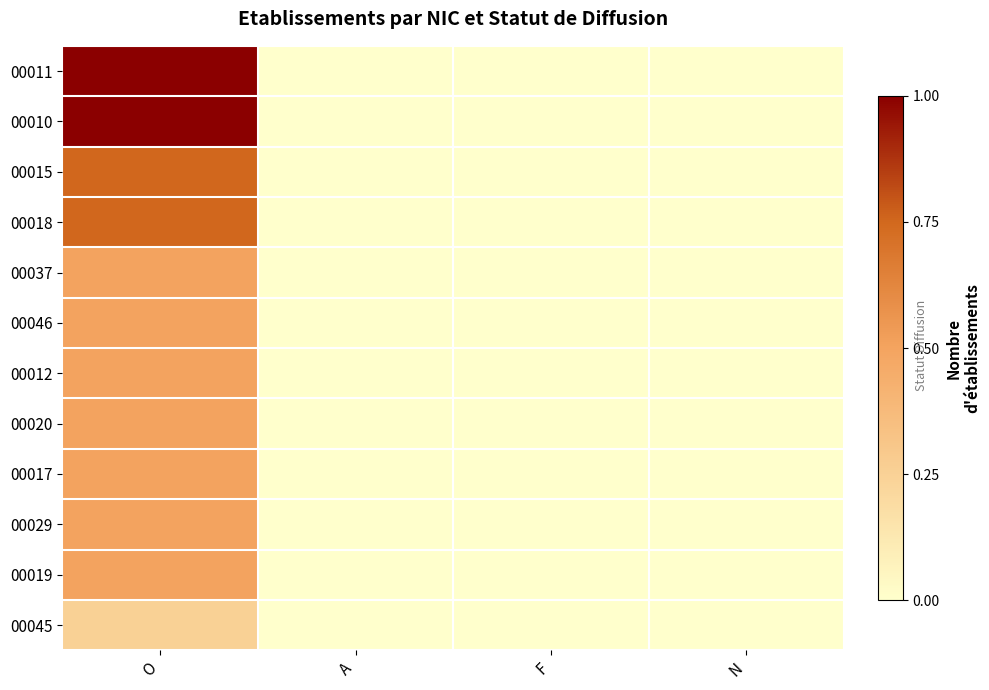

How many series are shown in this chart?

12